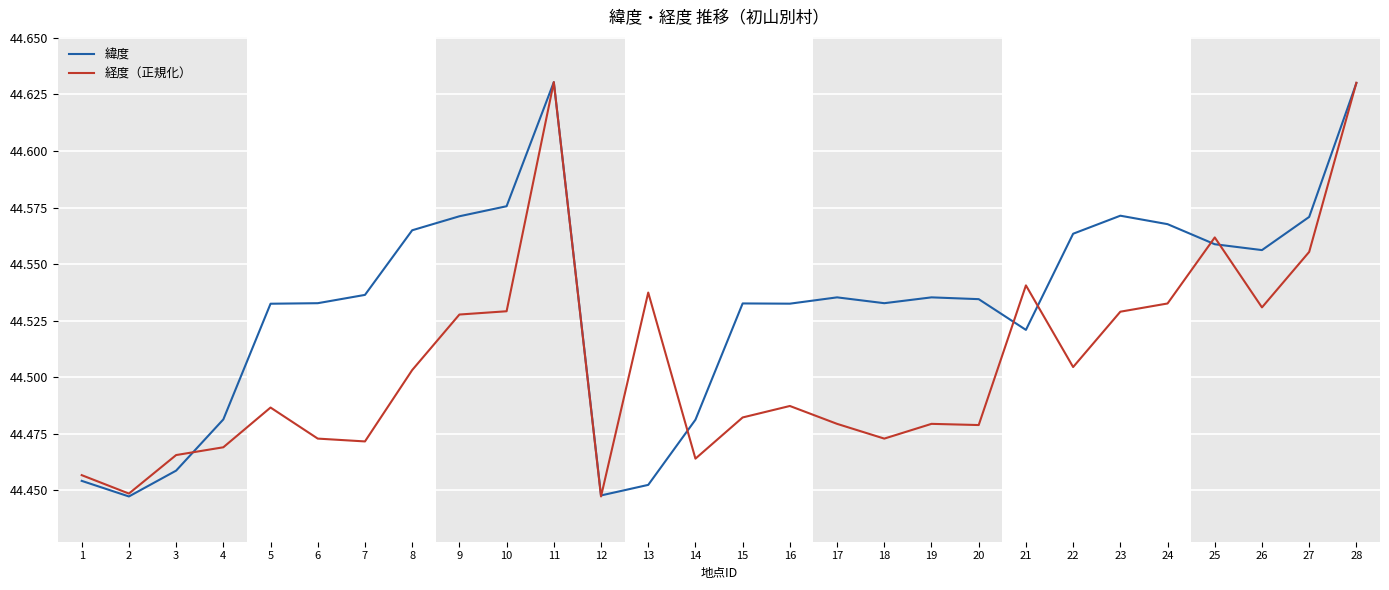

True or false: 緯度 has more than 2 points higher than both neighbors.

True